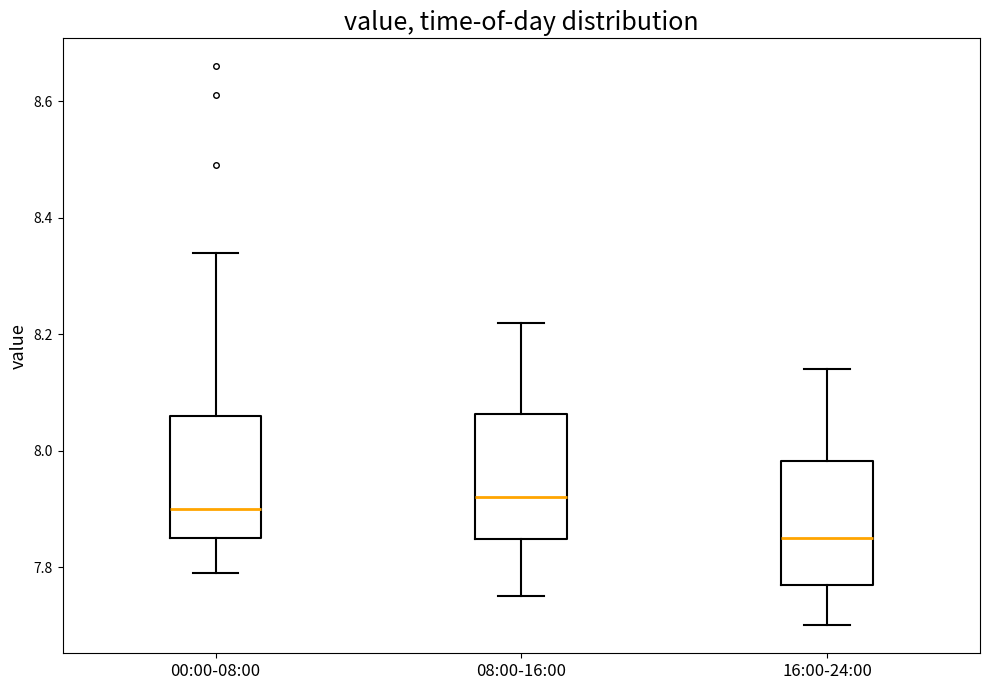

Where does the lower whisker of the box for 00:00-08:00 end on the y-axis? The values are not printed on the chart, so give them approximately, as read against the axis.

7.80